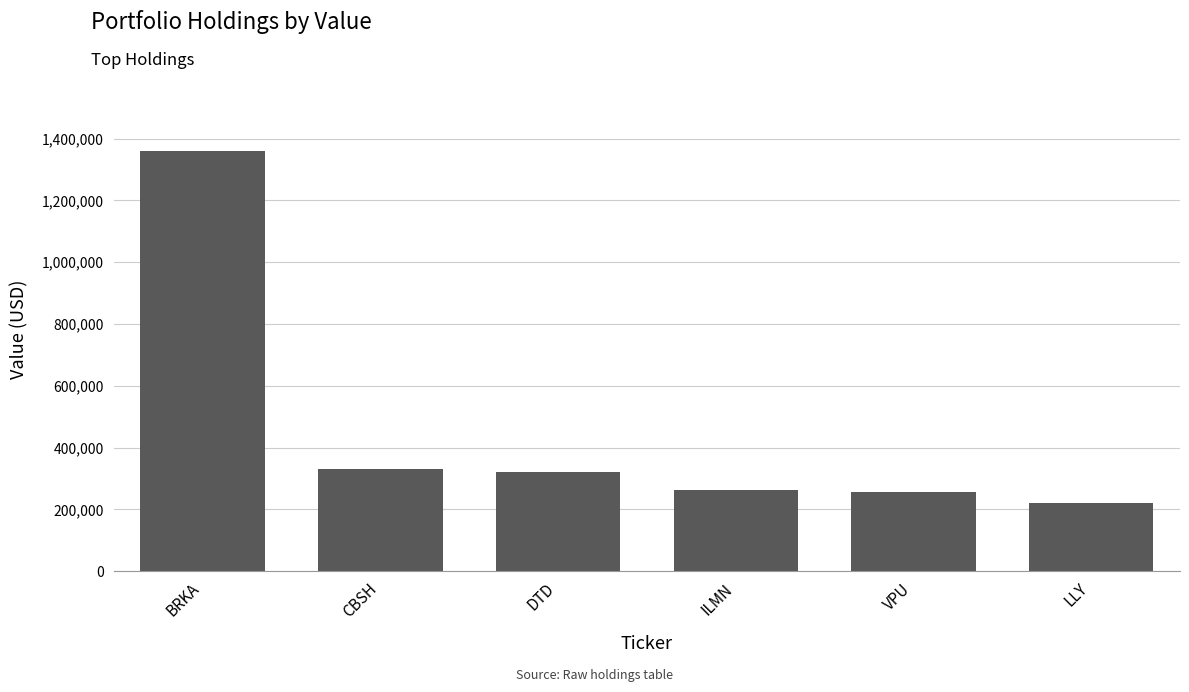

Read the value at VPU, to the nearest 50.

255000